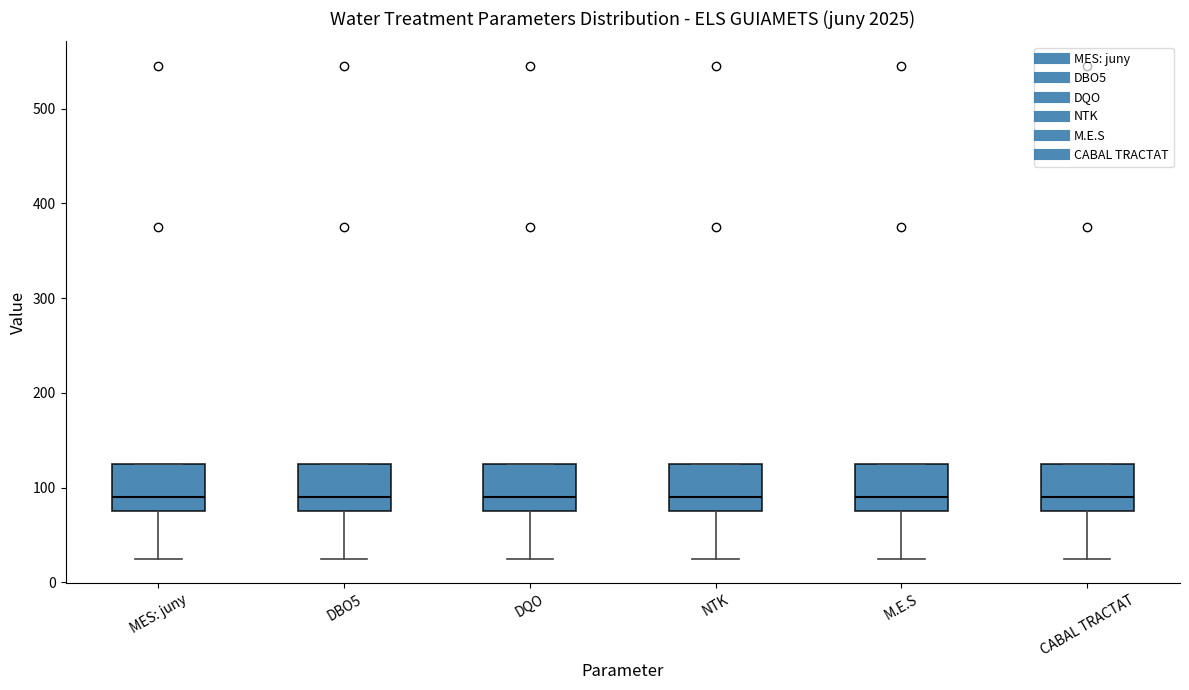

Where is the lower edge of the box for CABAL TRACTAT on the y-axis? The values are not printed on the chart, so give them approximately, as read against the axis.

80